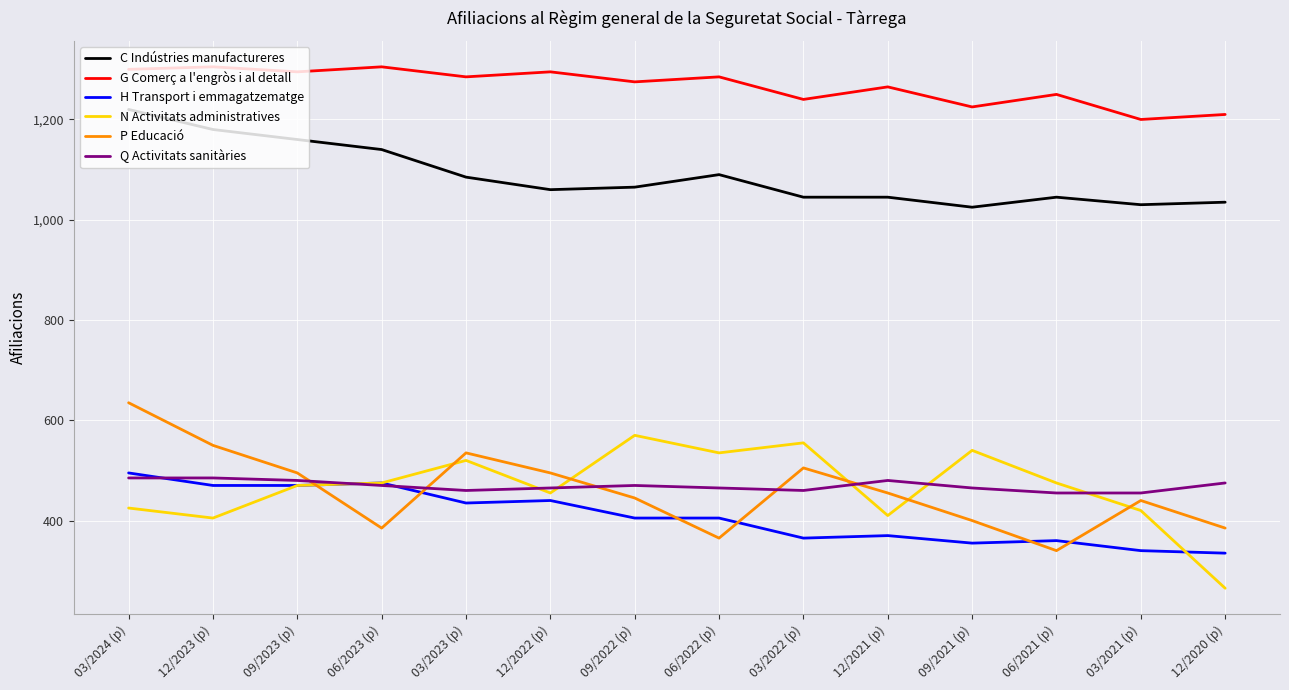

What is the smallest value displayed?

265